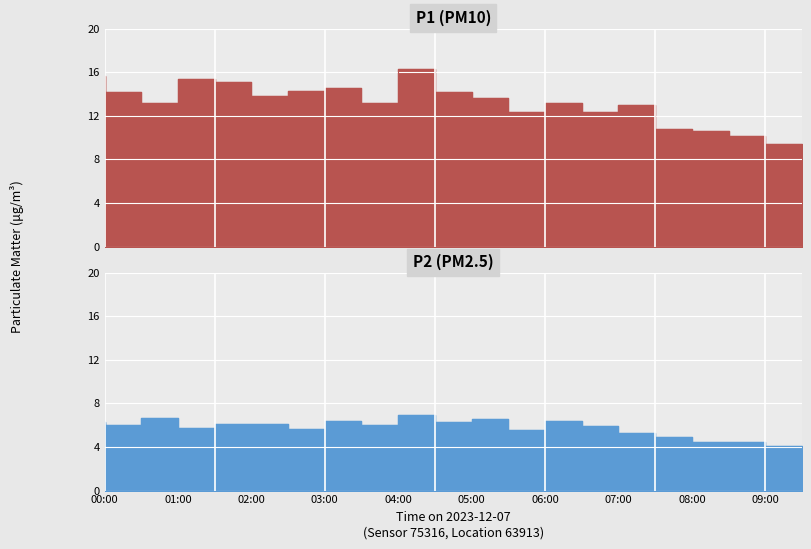

Does the chart display data point markers on the line(s)?

No